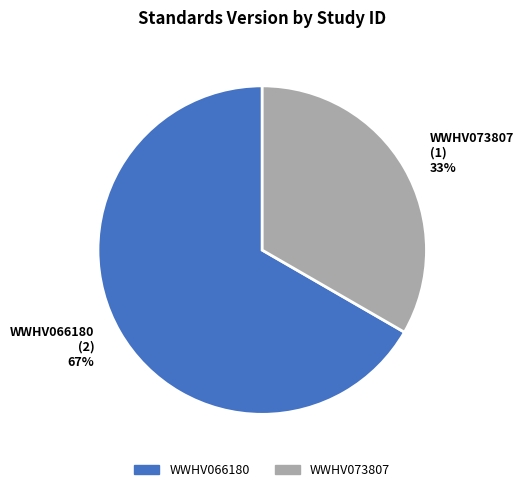

To the nearest percent, what is the average slice percentage?

50%